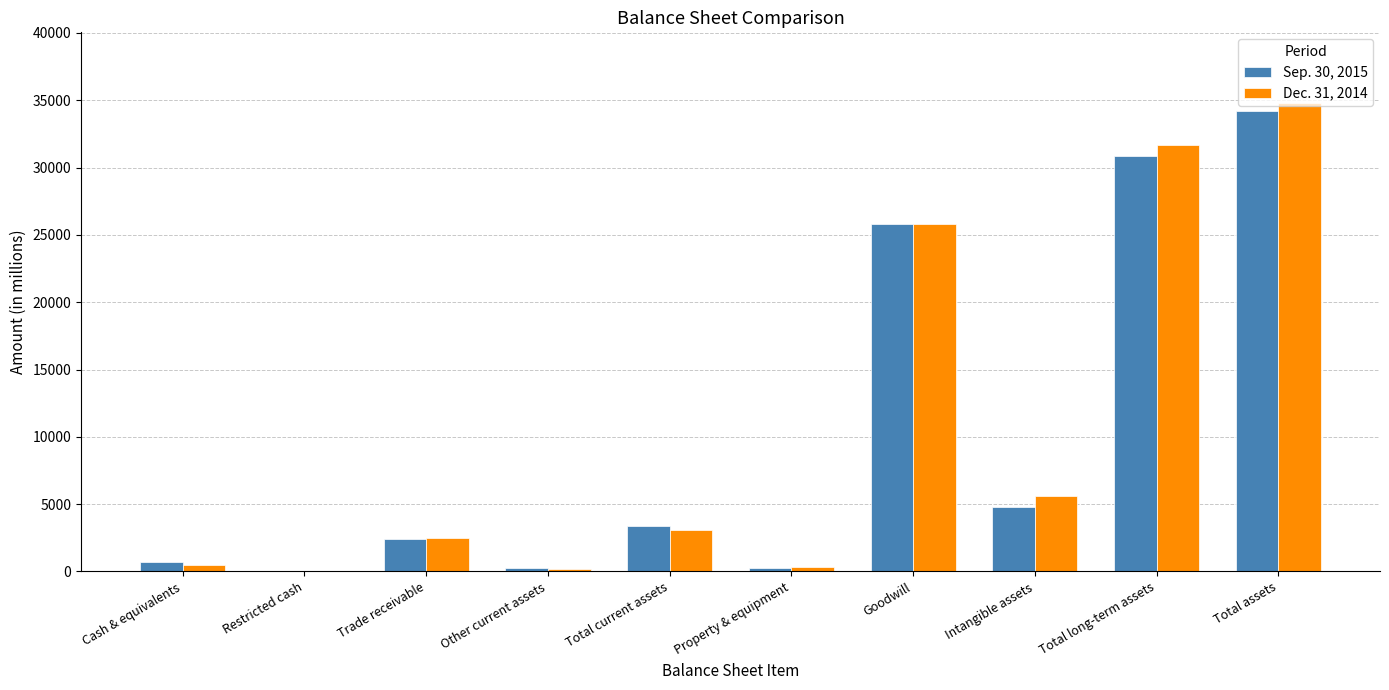

How many groups of bars are there?

10